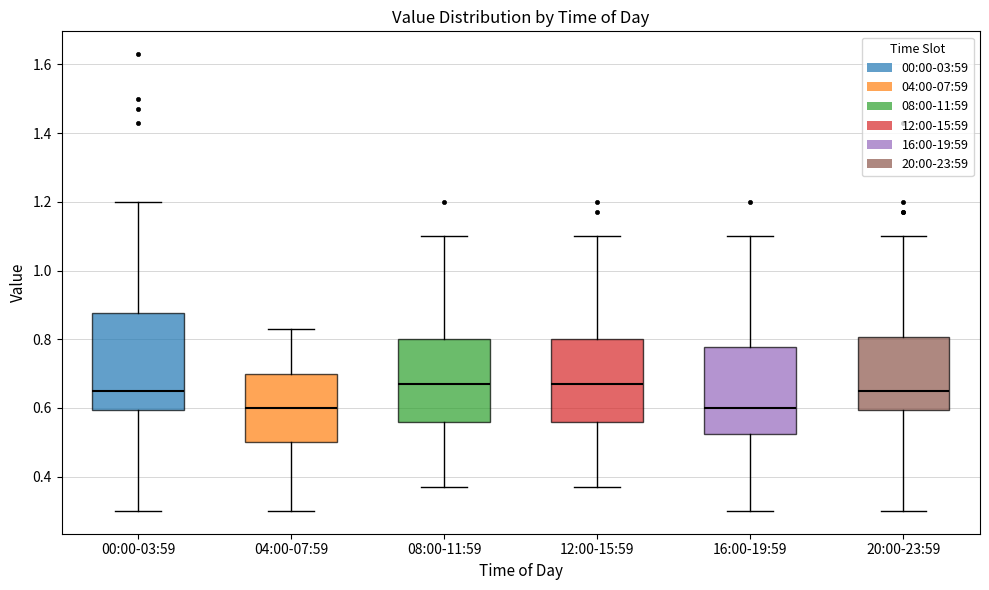

Reading left to right, transcribe this box plot: for each box, give where its median line is, the range the box spans, and where its two whiskers end, as read against the y-axis. The values are not printed on the chart, so give them approximately, as read against the axis.

00:00-03:59: median 0.66, box 0.60 to 0.88, whiskers 0.30 to 1.20
04:00-07:59: median 0.60, box 0.50 to 0.70, whiskers 0.30 to 0.84
08:00-11:59: median 0.68, box 0.56 to 0.80, whiskers 0.38 to 1.10
12:00-15:59: median 0.68, box 0.56 to 0.80, whiskers 0.38 to 1.10
16:00-19:59: median 0.60, box 0.52 to 0.78, whiskers 0.30 to 1.10
20:00-23:59: median 0.66, box 0.60 to 0.80, whiskers 0.30 to 1.10